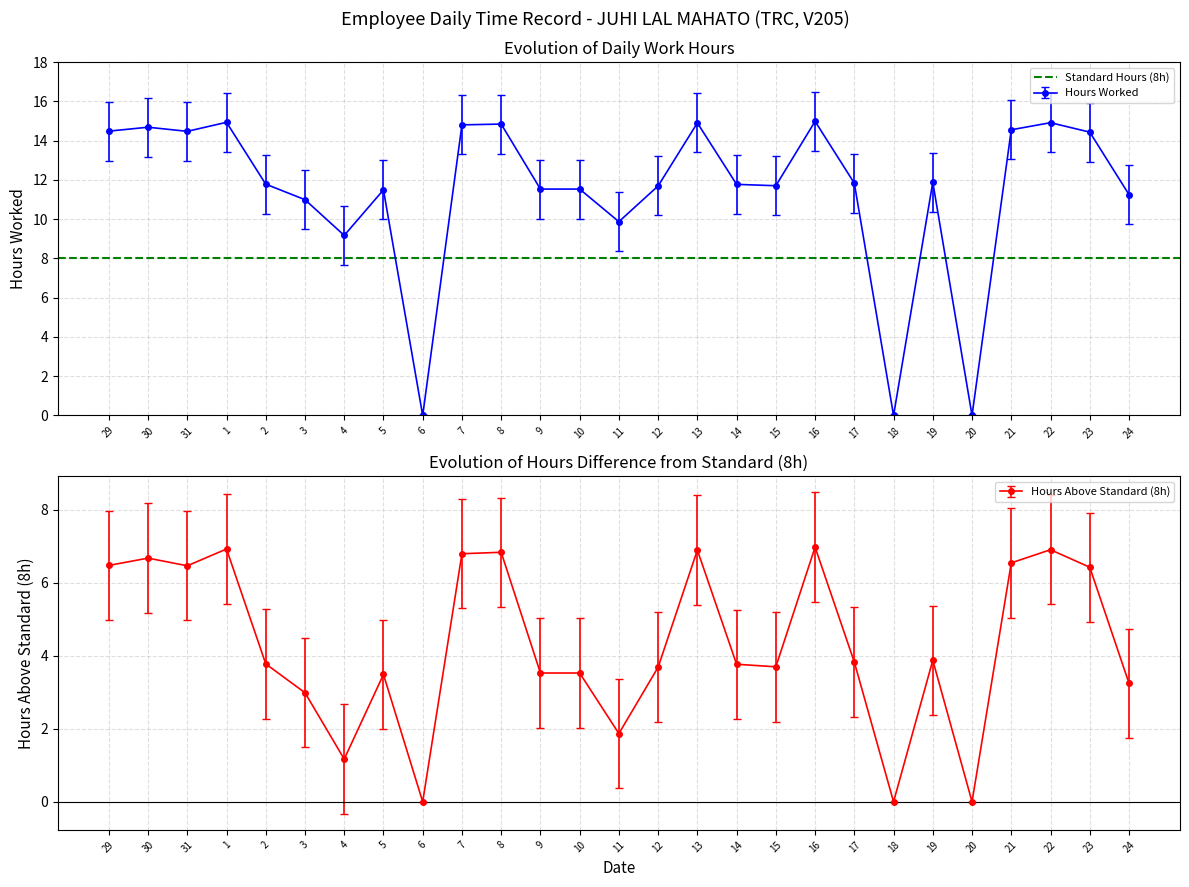

What is the label of the 24th point from the left?

21